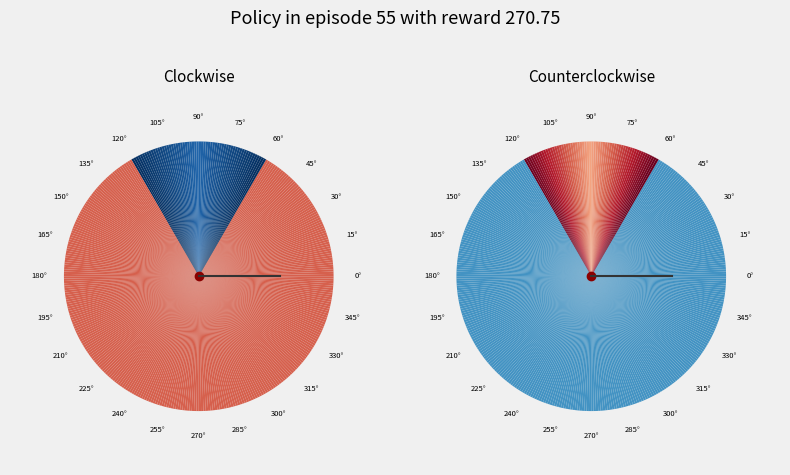

Is there a majority slice in this chart?

Yes